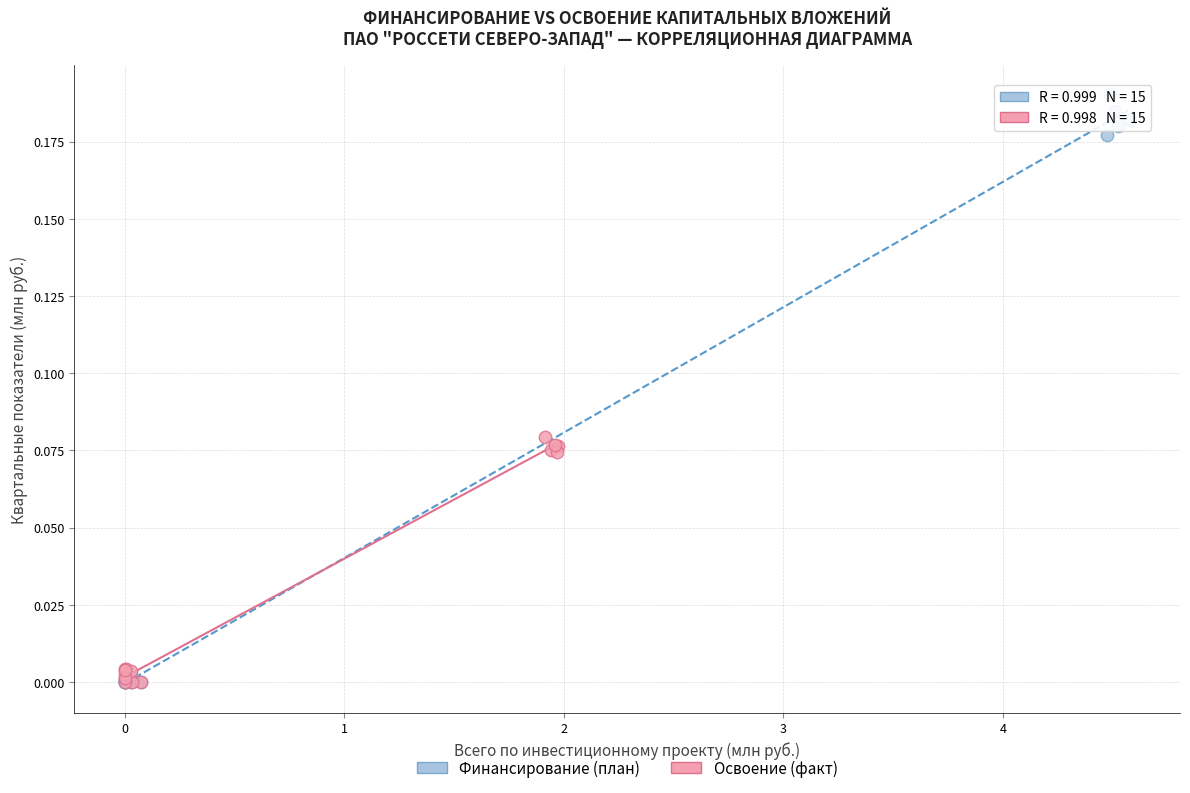

Which series has the largest Y range (max minus min)?

Финансирование (план)